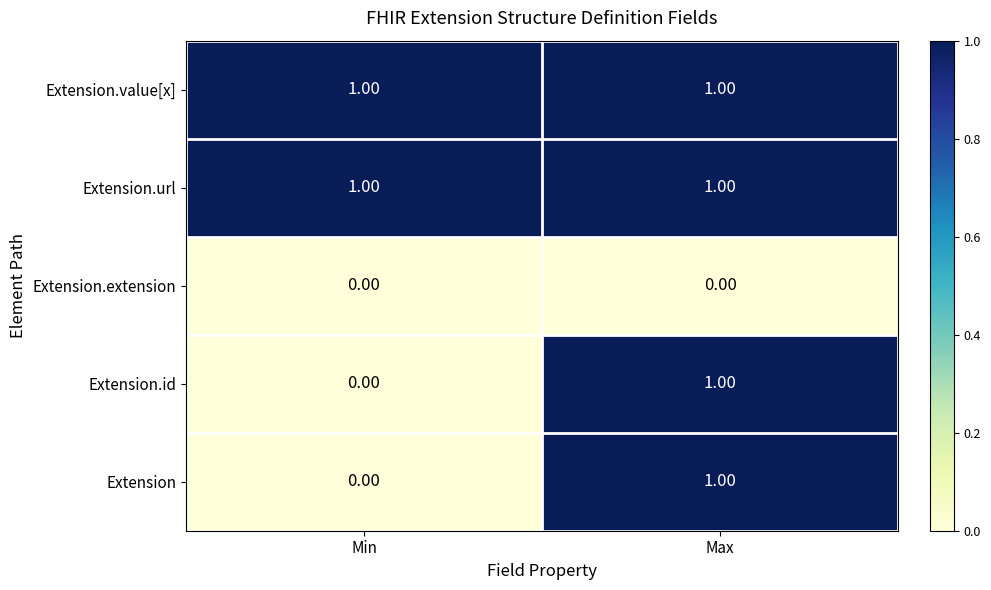

At how many categories does at least one series exceed 0?

2